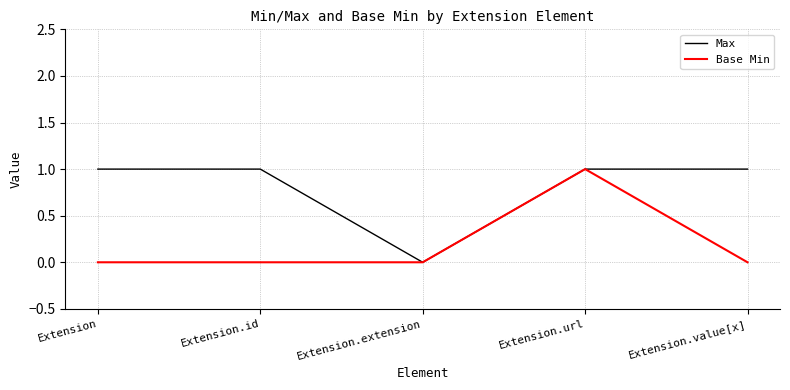

How many lines are shown in the chart?

2